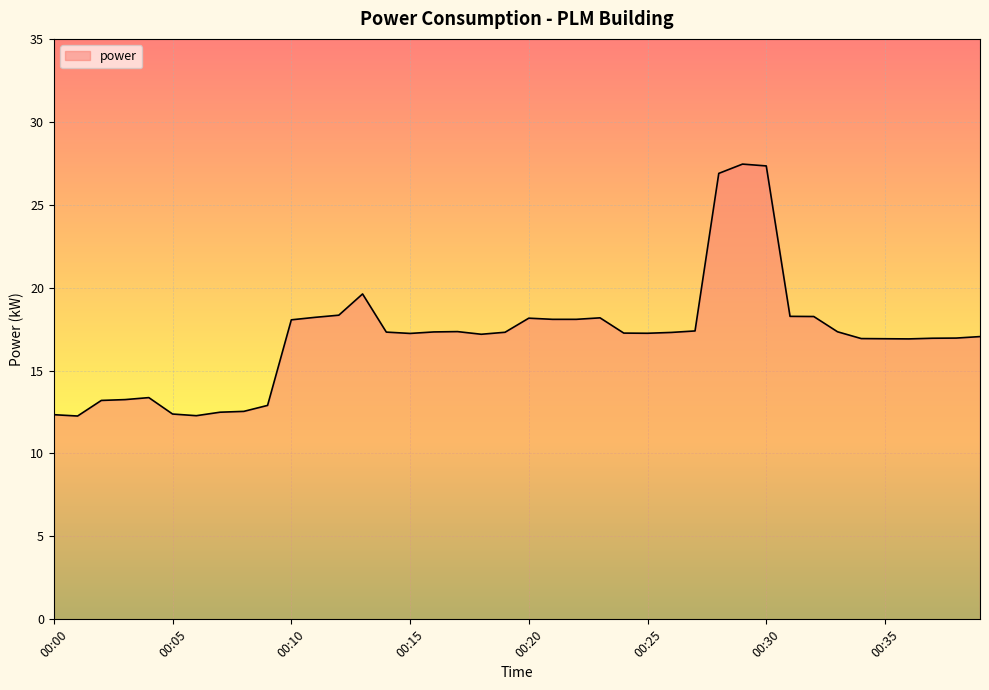

How many lines are shown in the chart?

1